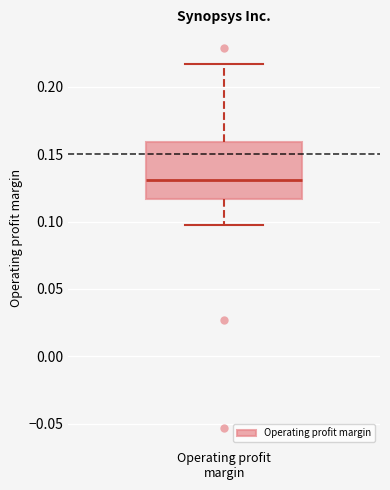

Read this box plot against the y-axis: the position of the median line, the range covered by the box, and the ends of both whiskers. The values are not printed on the chart, so give them approximately, as read against the axis.

median 0.130, box 0.115 to 0.160, whiskers 0.095 to 0.215